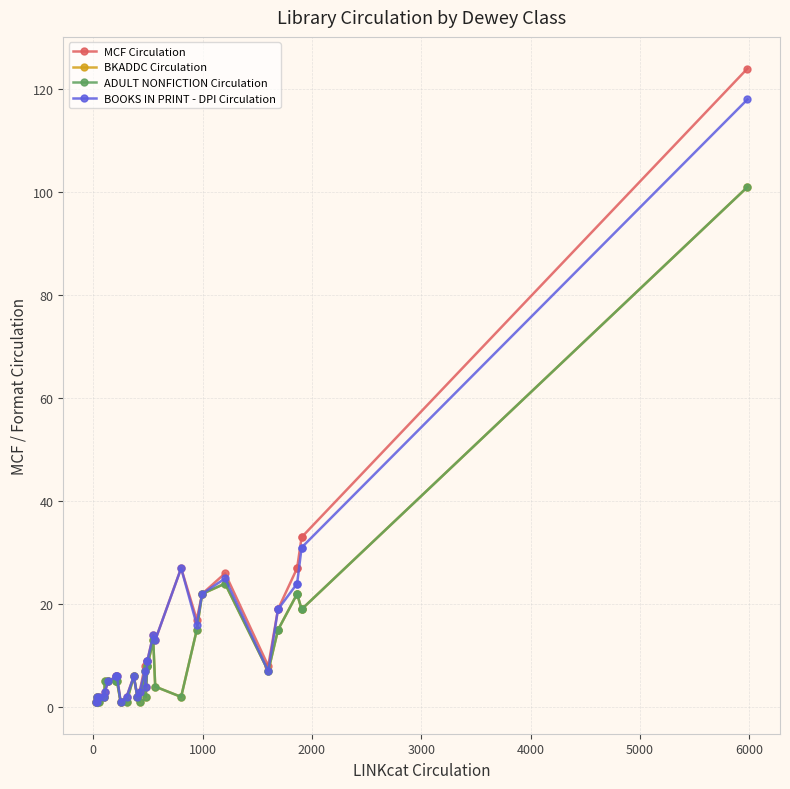

What is the minimum value for BKADDC Circulation?

1